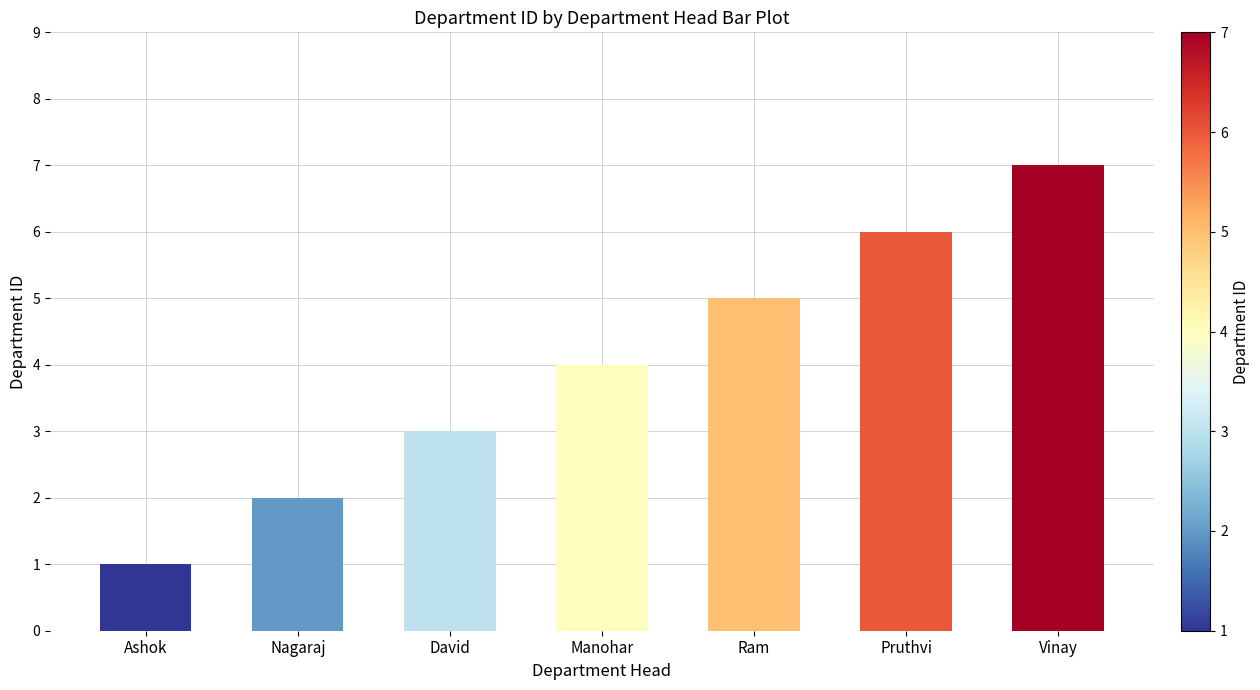

Reading left to right, extract all data points from this chart.

Ashok=1	Nagaraj=2	David=3	Manohar=4	Ram=5	Pruthvi=6	Vinay=7